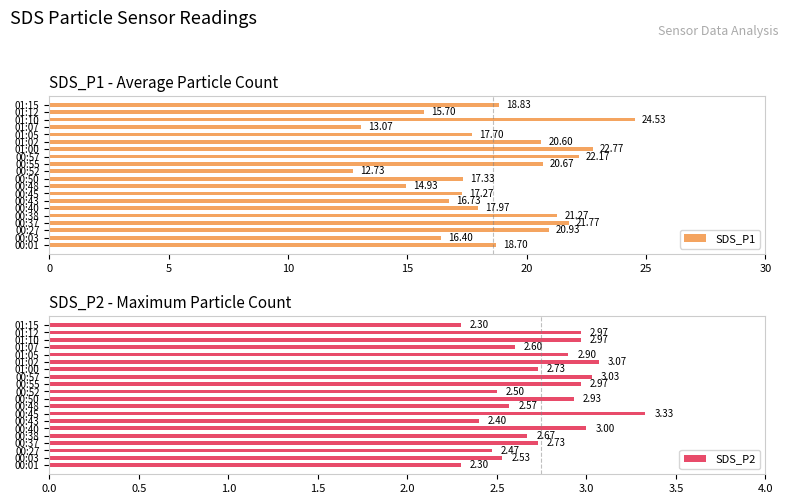

Rank the series by their maximum value, from lowest to highest.

SDS_P2, SDS_P1